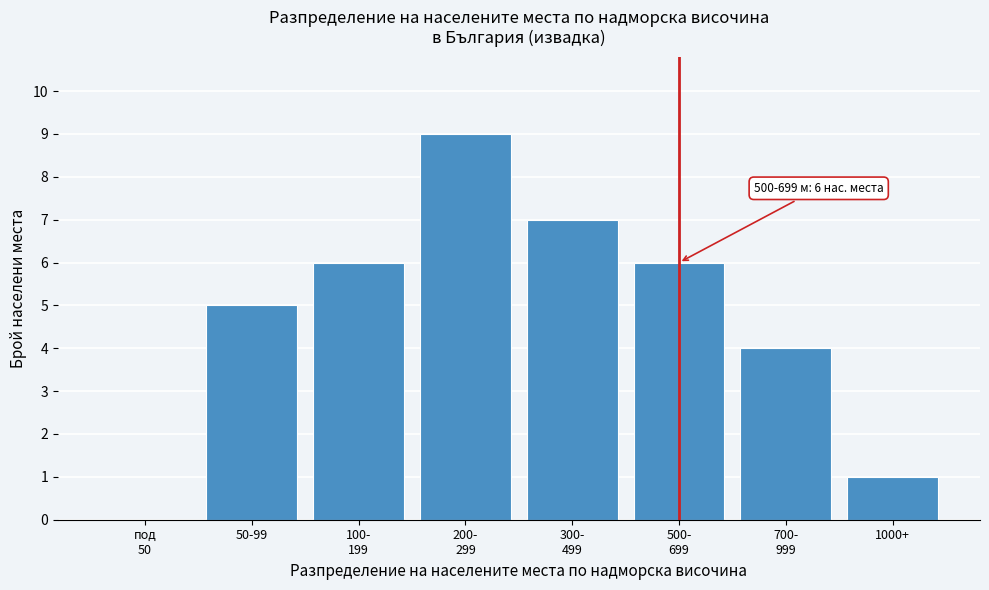

What is the sum of all values?

38